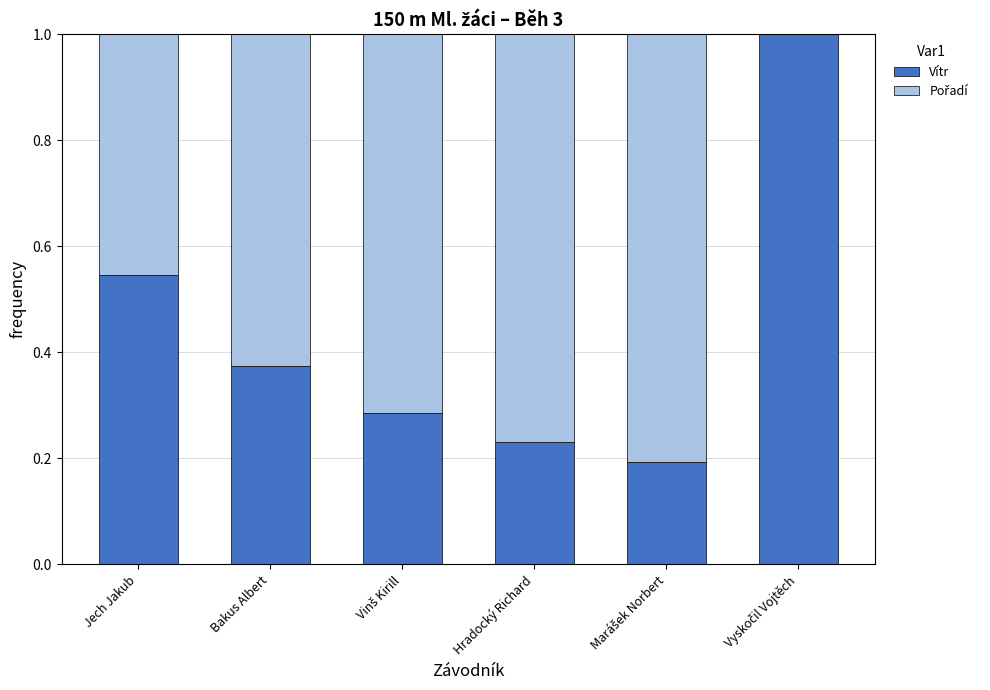

What is the total value across all series at Hradocký Richard?

1.0